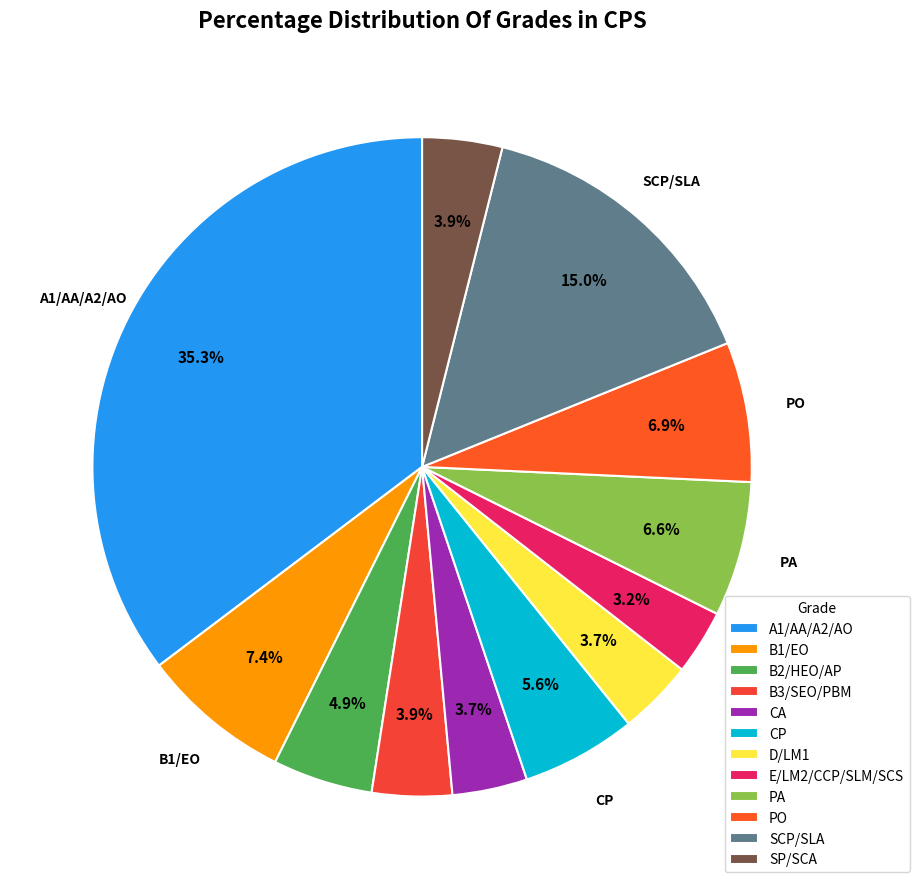

True or false: E/LM2/CCP/SLM/SCS accounts for 3% of the total.

True